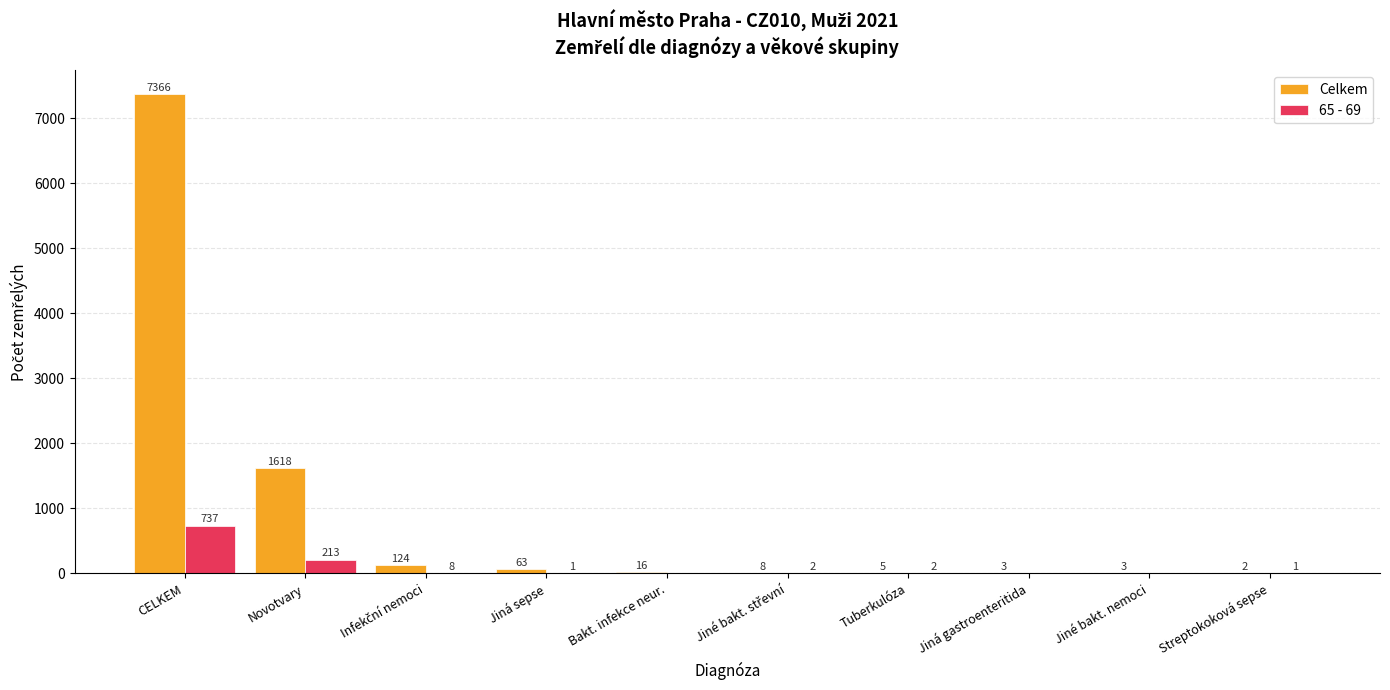

Reading right to left, what are all the values shown in this chart?

Celkem: 2	3	3	5	8	16	63	124	1618	7366
65 - 69: 1	0	0	2	2	0	1	8	213	737